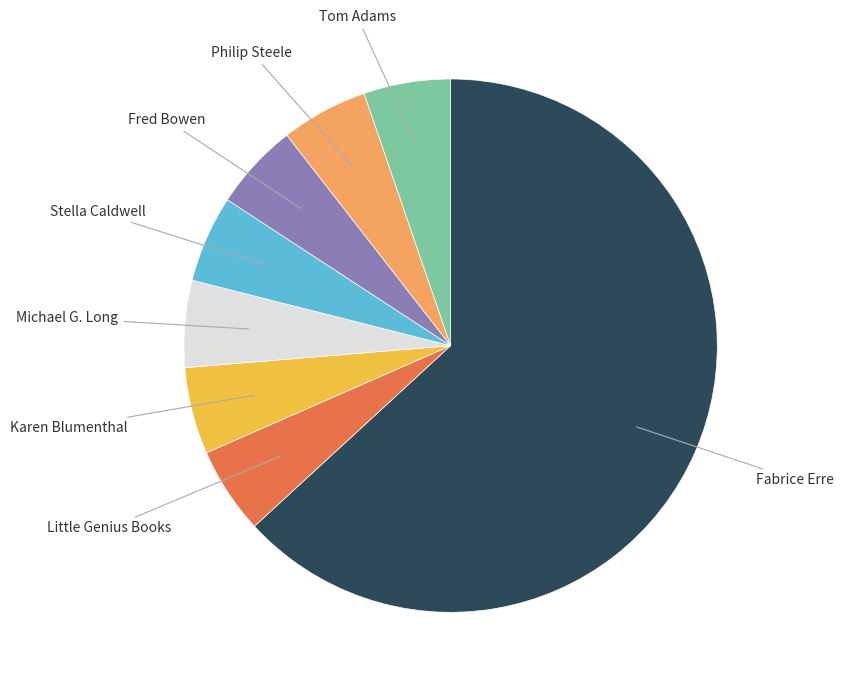

True or false: Philip Steele accounts for 1% of the total.

False